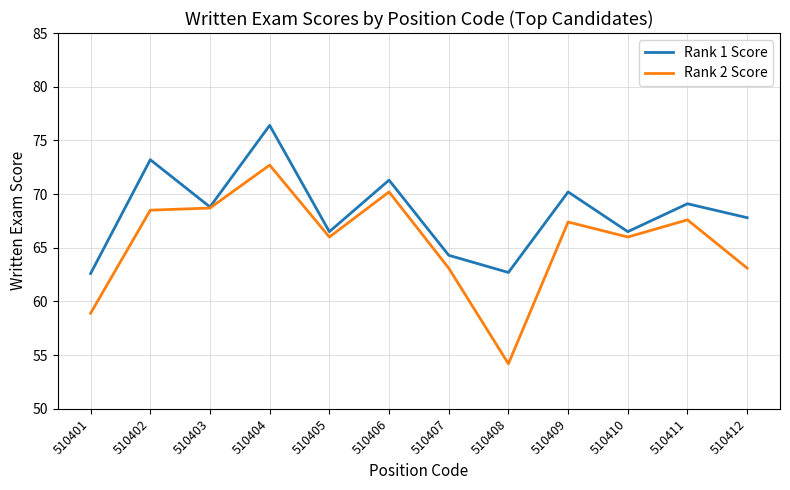

How many interior local peaks does the Rank 1 Score series have?

5